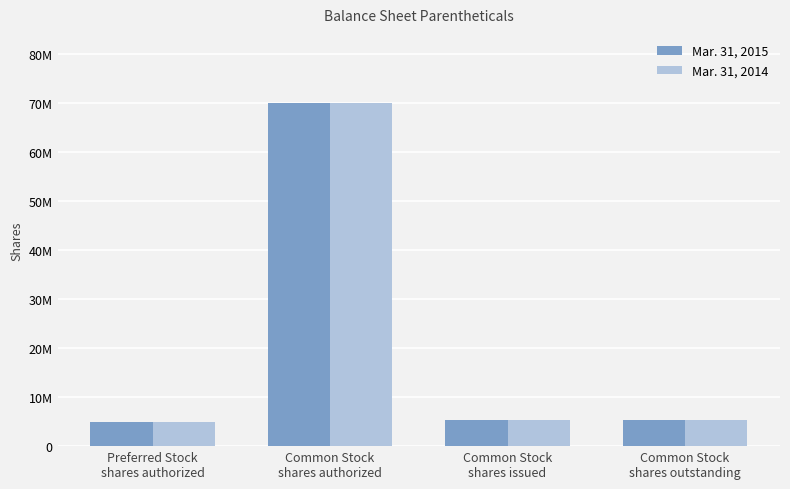

What is the minimum value for Mar. 31, 2014?

5000000